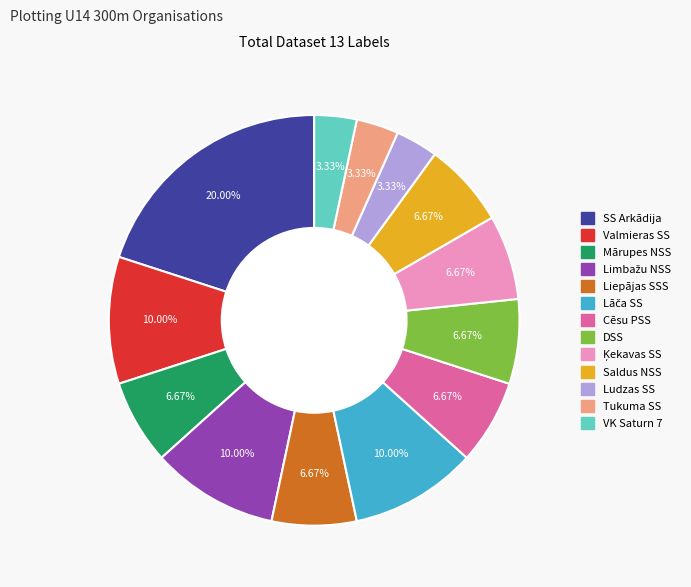

Approximately how many times larger is the value at Ludzas SS compared to Saldus NSS?

0.5